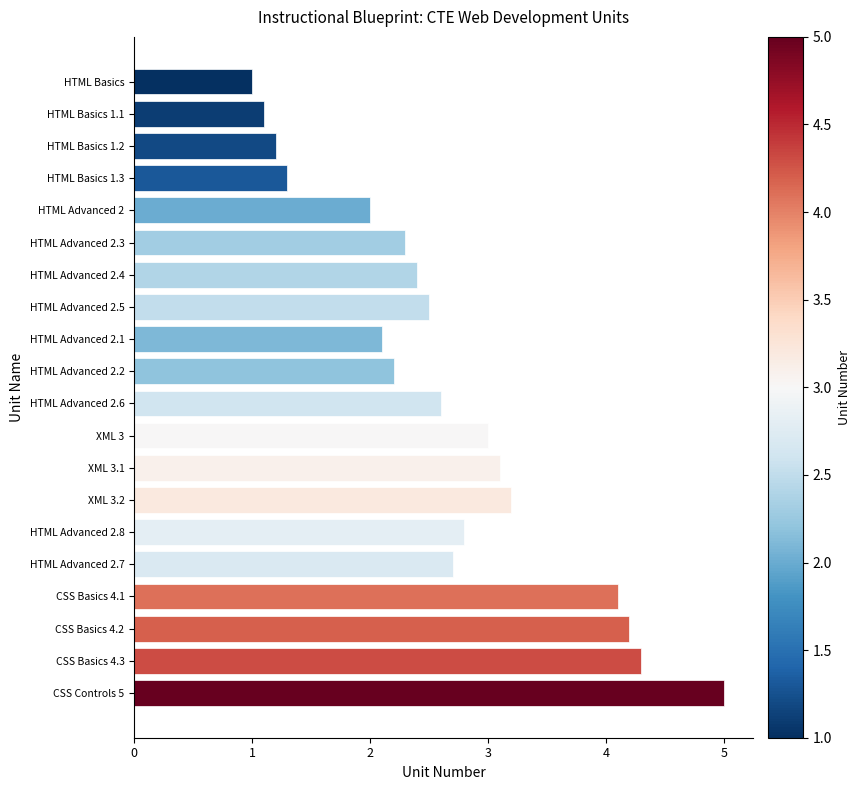

At which label is the value closest to 3?

XML 3